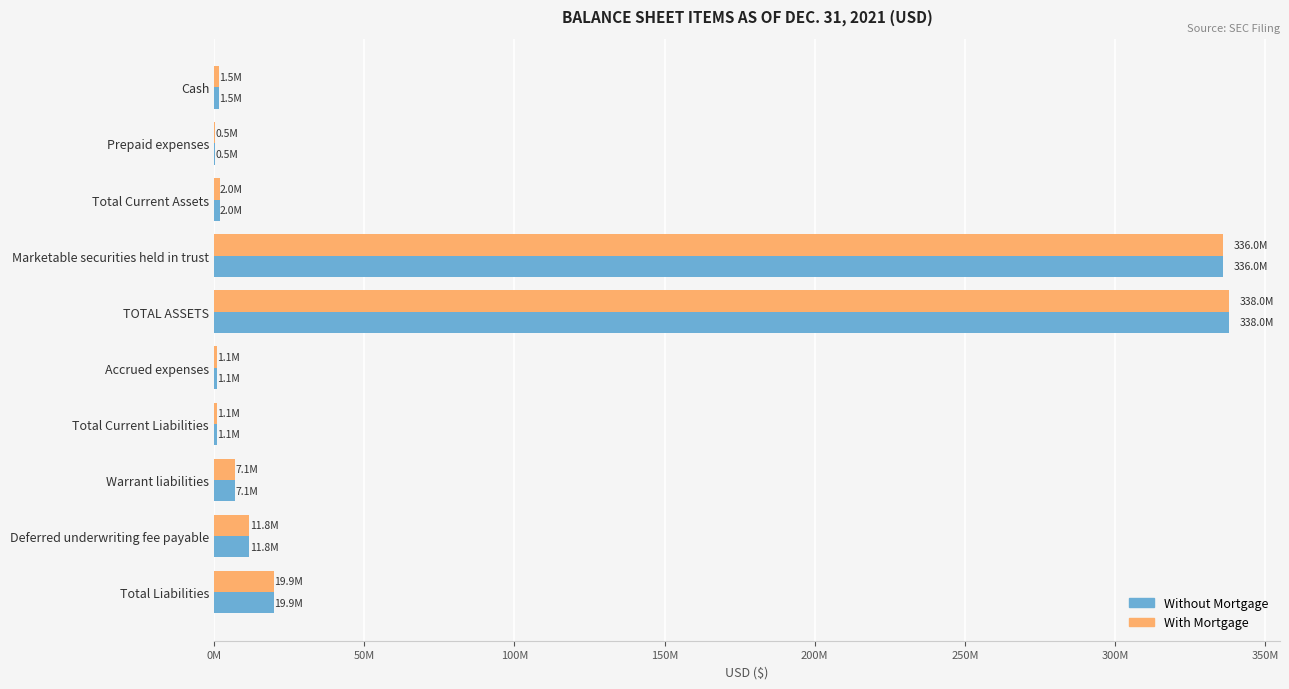

What are all the series names shown in the legend?

Without Mortgage, With Mortgage